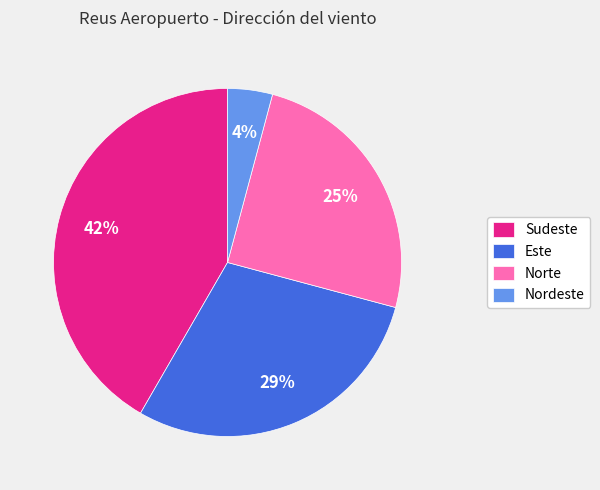

Which category has the biggest portion of the pie?

Sudeste